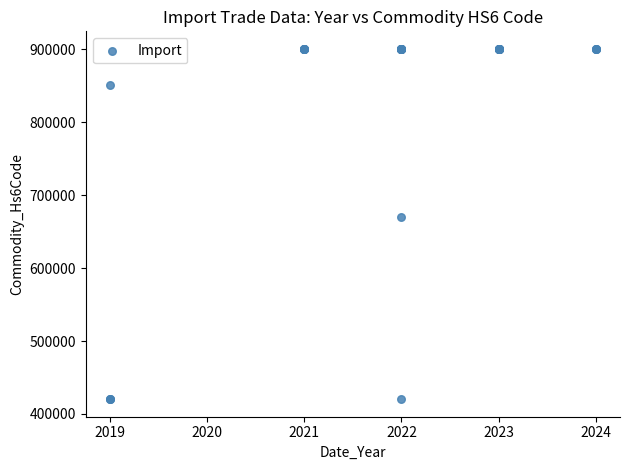

What Y value in the scatter plot is closest to 660455?

670210